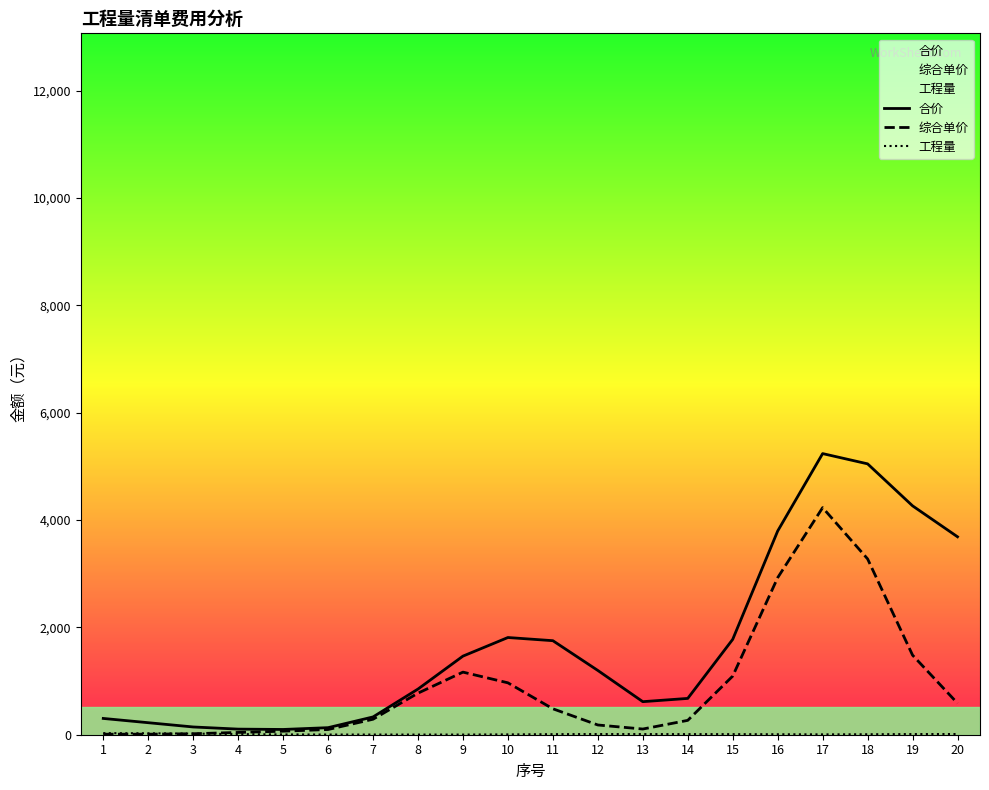

Does the chart display data point markers on the line(s)?

No